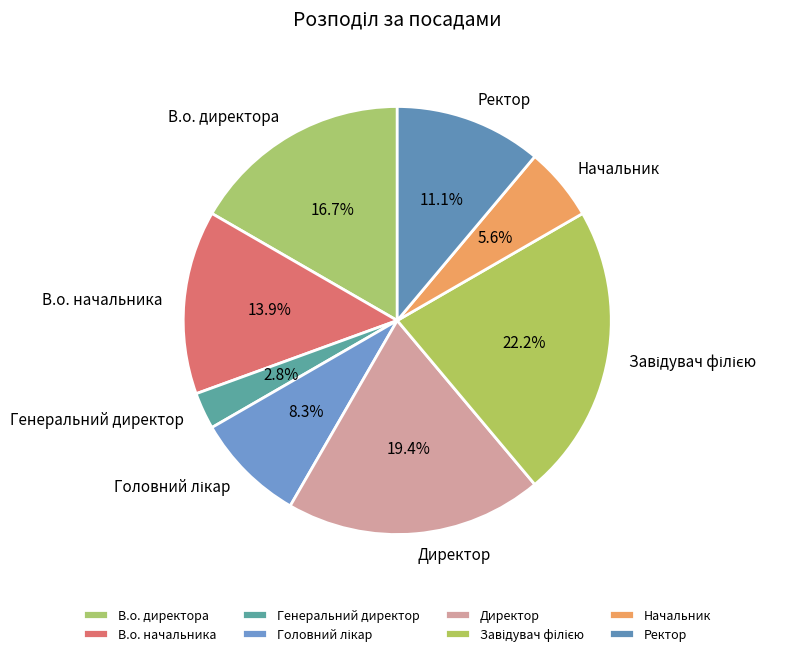

What is the ratio of the value at Ректор to the value at Генеральний директор?

4.0